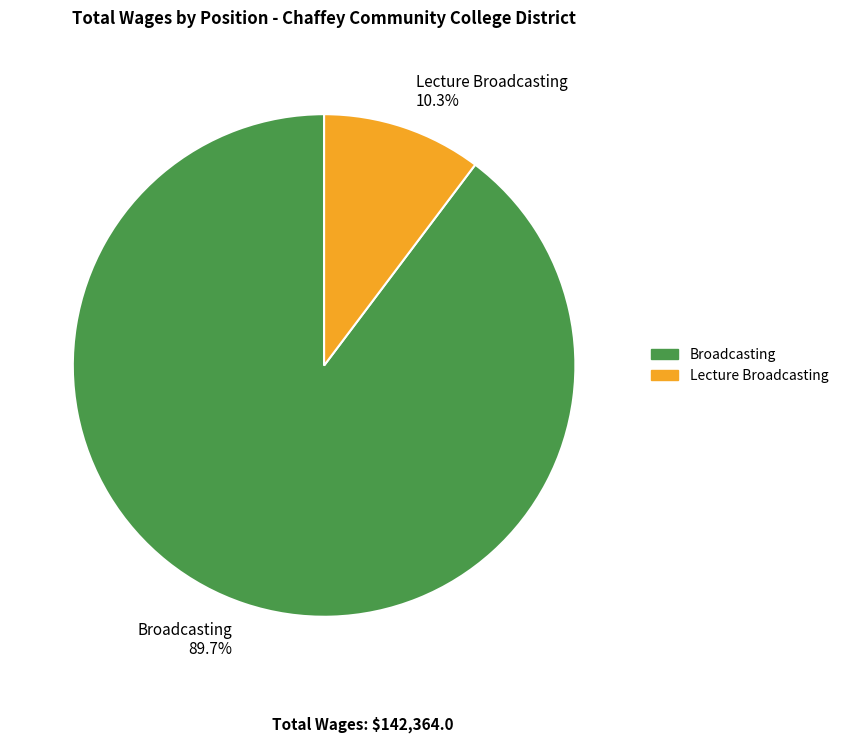

Approximately how many times larger is the value at Broadcasting 89.7% compared to Lecture Broadcasting 10.3%?

8.7